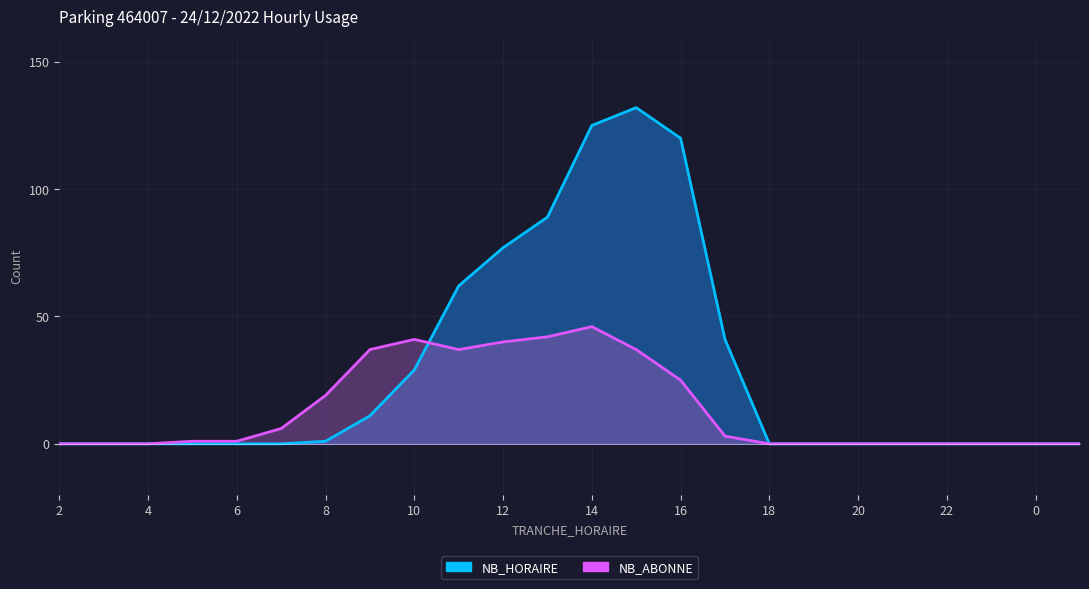

Reading left to right, transcribe all the data shown in this chart.

NB_HORAIRE: 2=0	3=0	4=0	5=0	6=0	7=0	8=1	9=11	10=29	11=62	12=77	13=89	14=125	15=132	16=120	17=41	18=0	19=0	20=0	21=0	22=0	23=0	0=0	1=0
NB_ABONNE: 2=0	3=0	4=0	5=1	6=1	7=6	8=19	9=37	10=41	11=37	12=40	13=42	14=46	15=37	16=25	17=3	18=0	19=0	20=0	21=0	22=0	23=0	0=0	1=0